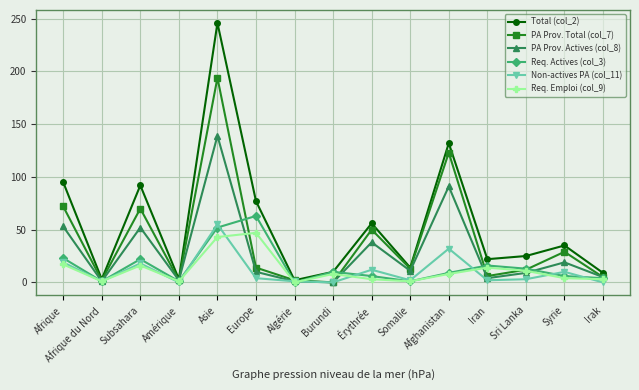

At which category is the sum across all series the highest?

Asie